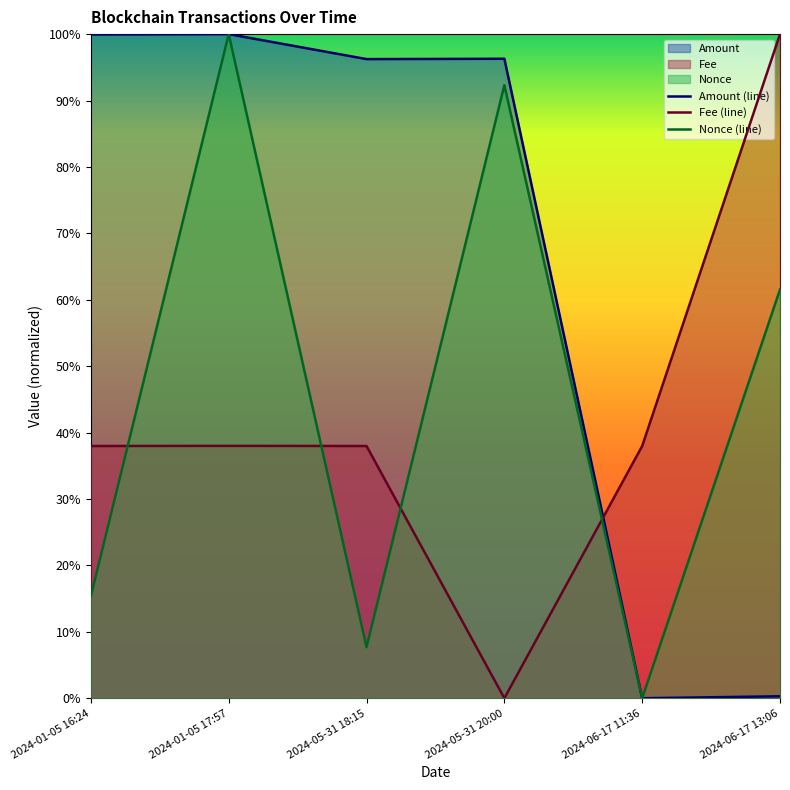

Which series has the widest spread of values?

Amount